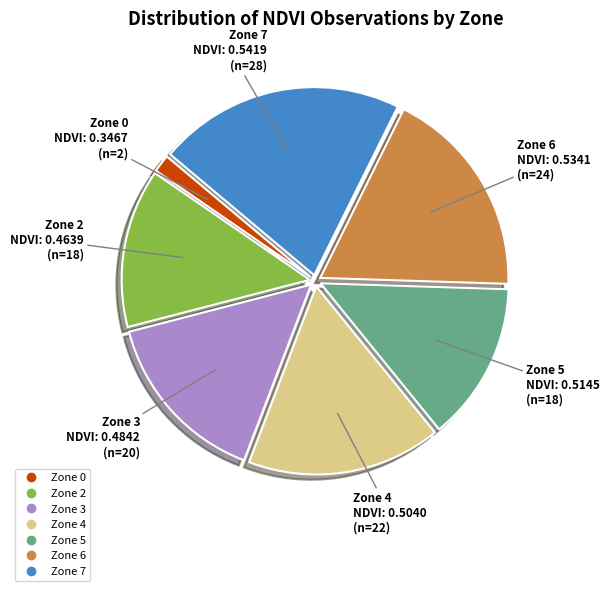

What is the ratio of the value at Zone 2 to the value at Zone 7?

0.6